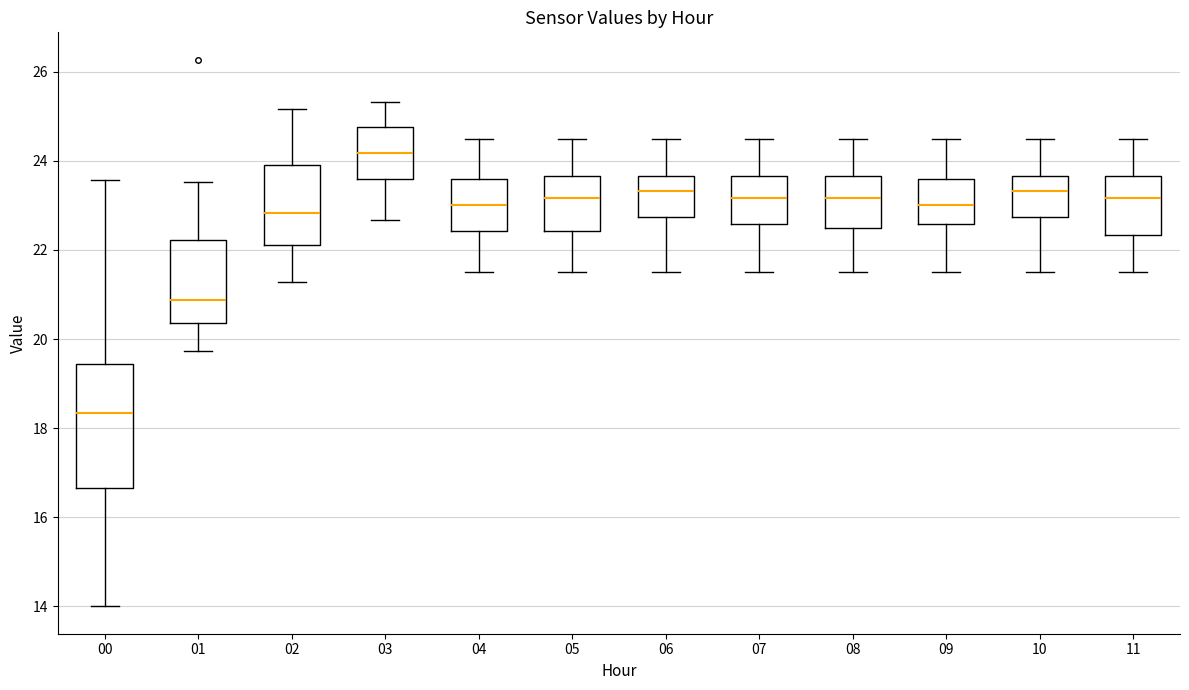

Which box has the lowest median line?

00